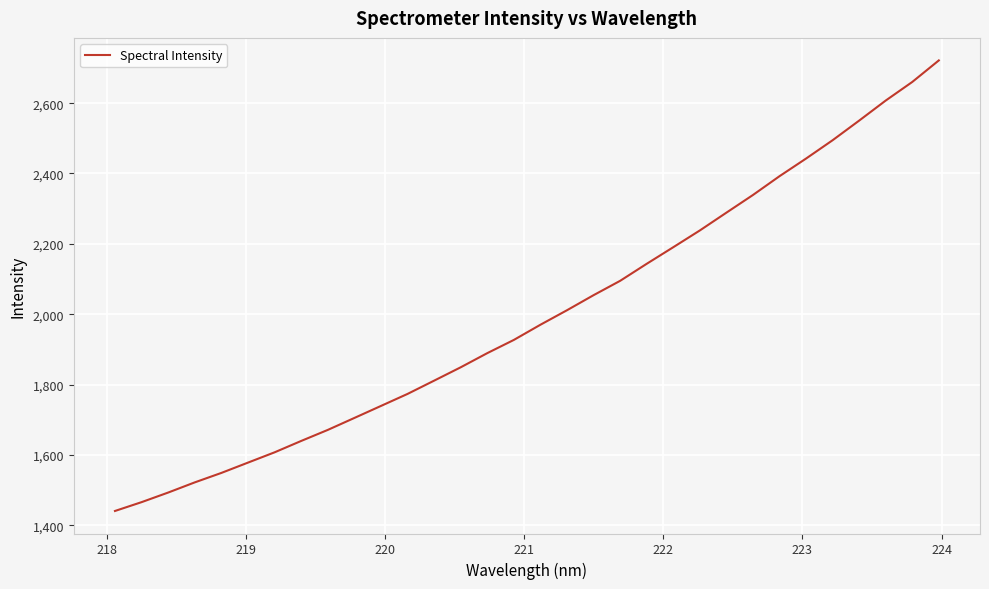

What is the smallest value displayed?

1440.5